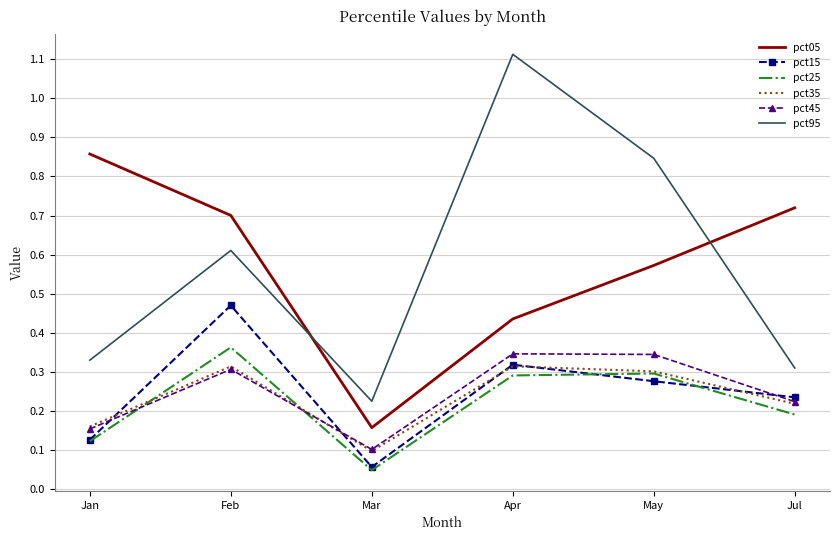

The pct15 series shows 0.3 at Apr. True or false?

True